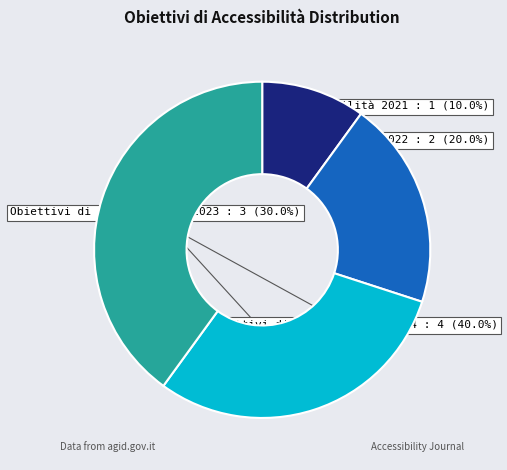

To the nearest percent, what is the combined percentage of Obbiettivi di accessibilità 2024 and Obiettivi di accessibilità 2023?

70%